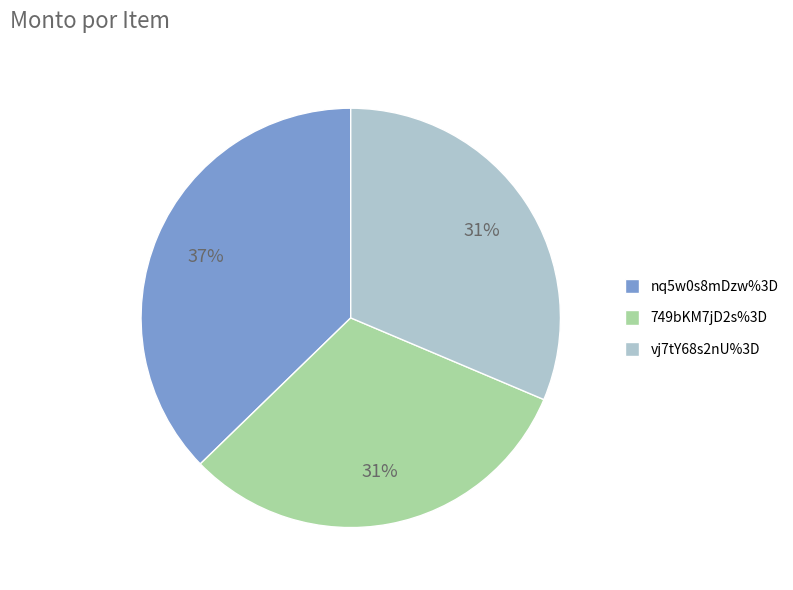

To the nearest percent, what is the difference between the nq5w0s8mDzw%3D and vj7tY68s2nU%3D slice percentages?

6%